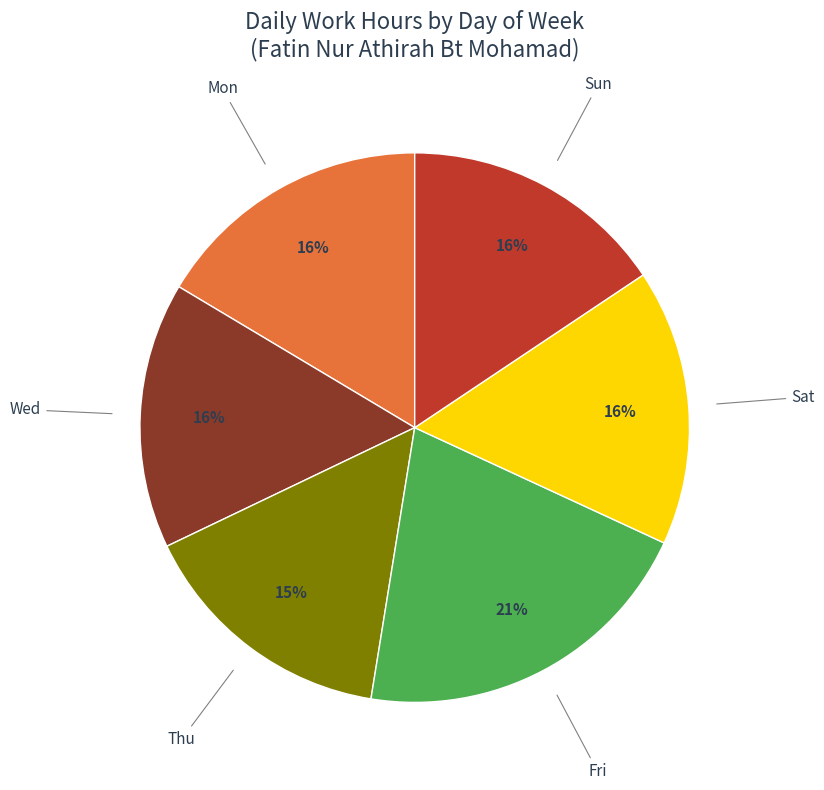

Does Mon account for over 50% of the chart?

No